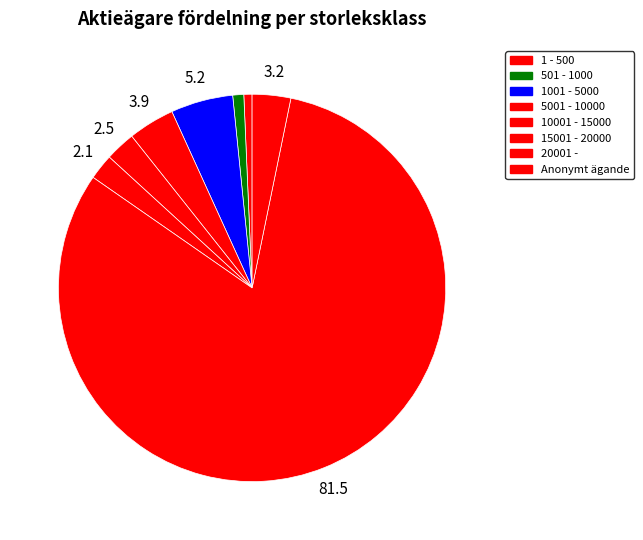

Count the number of slices in the pie.

8